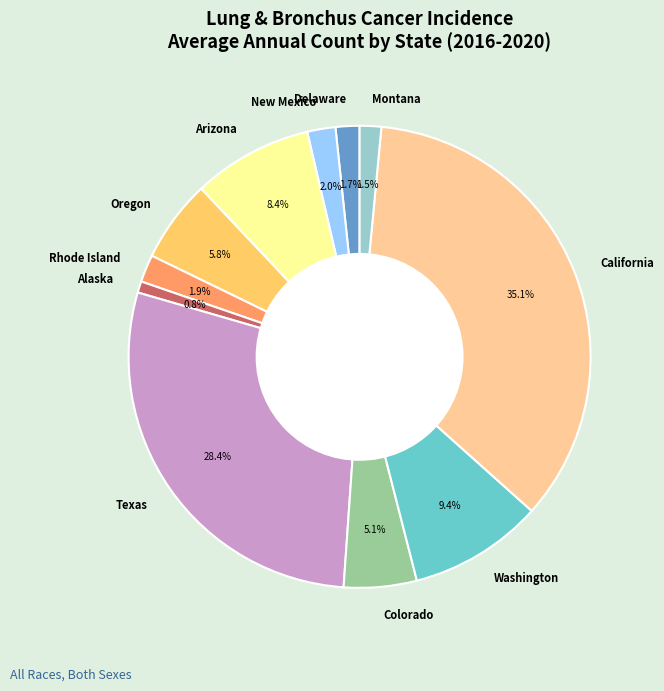

To the nearest percent, what portion does Oregon represent?

6%